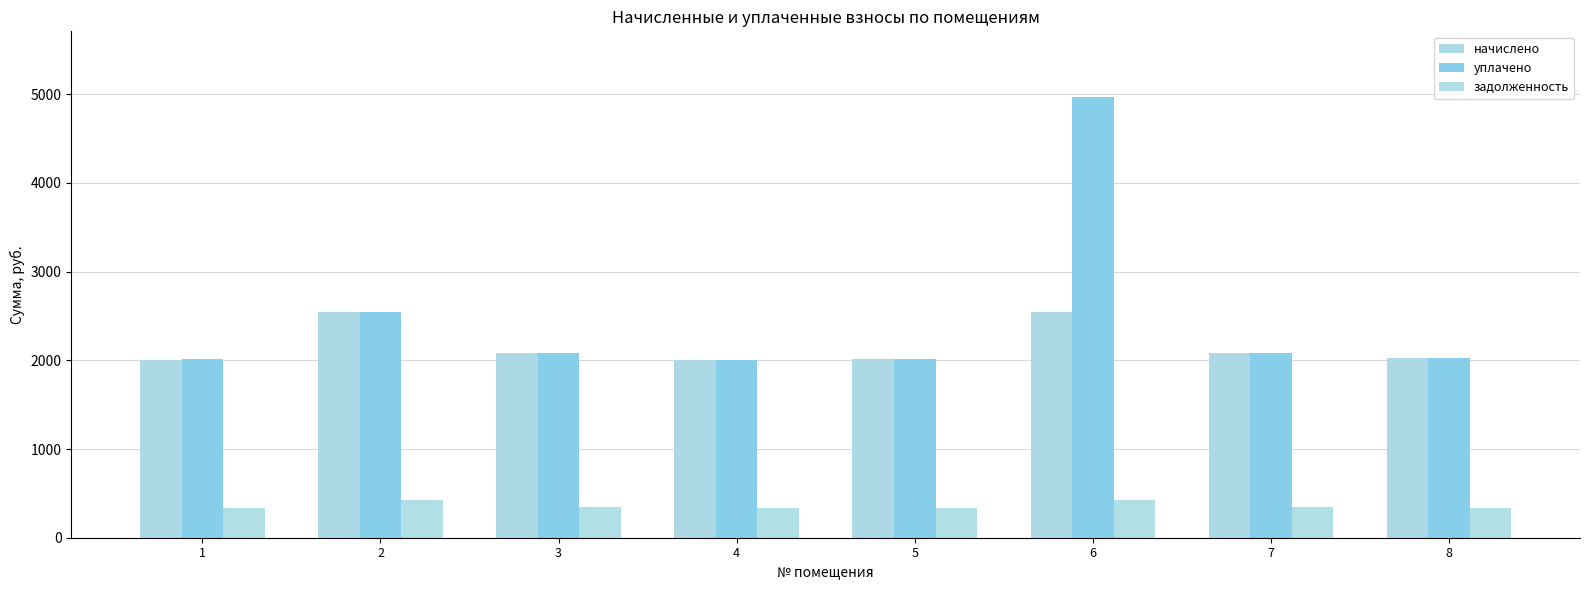

Count the number of data series in this chart.

3